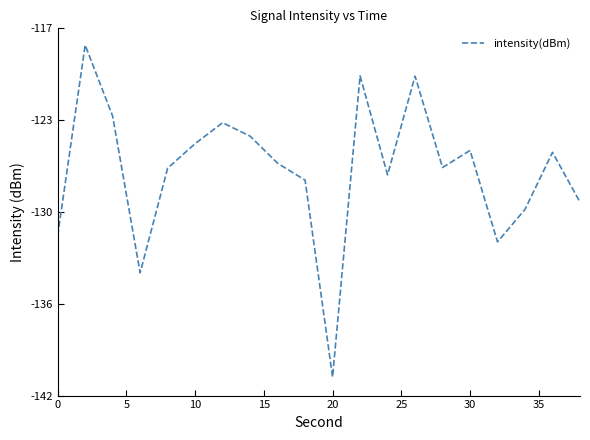

True or false: there are more than 0 points higher than both neighbors.

True